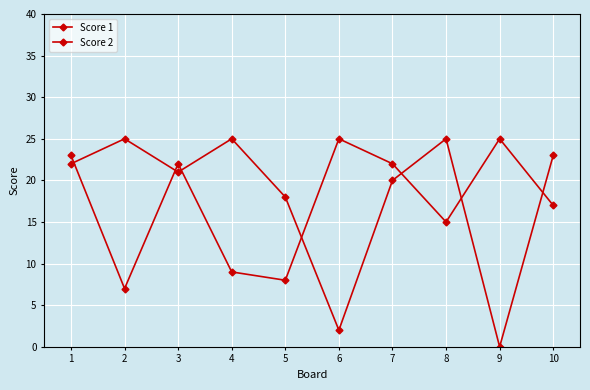

Is this an area chart (filled region under the line)?

No